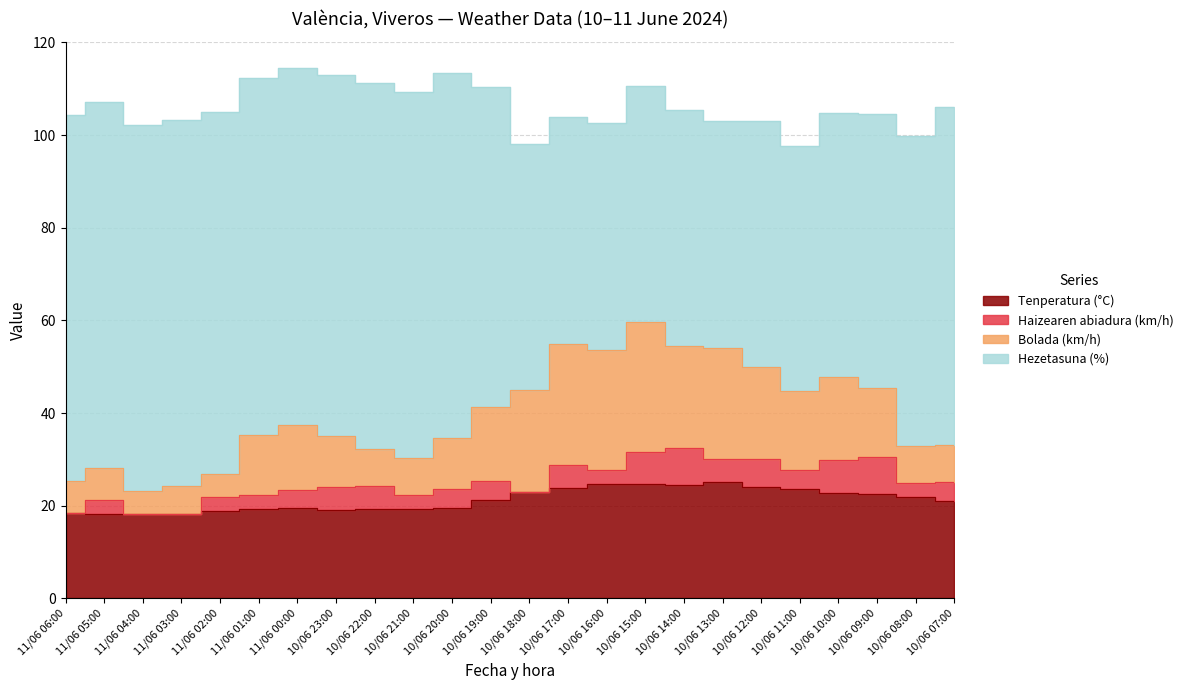

Is it true that Haizearen abiadura (km/h) equals 0.0 at 11/06 04:00?

True